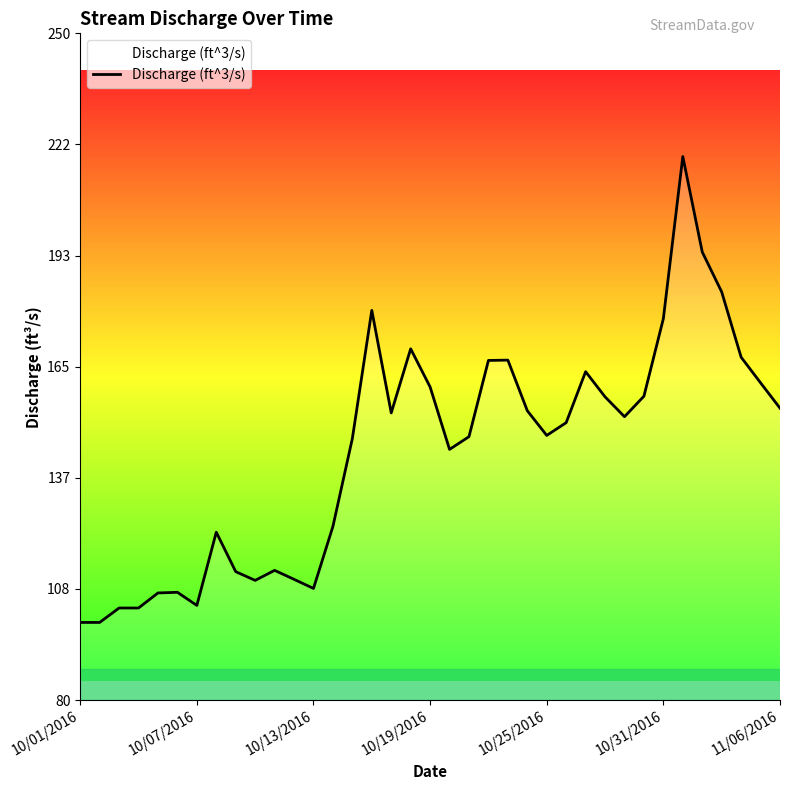

What is the minimum value shown in the chart?

99.8